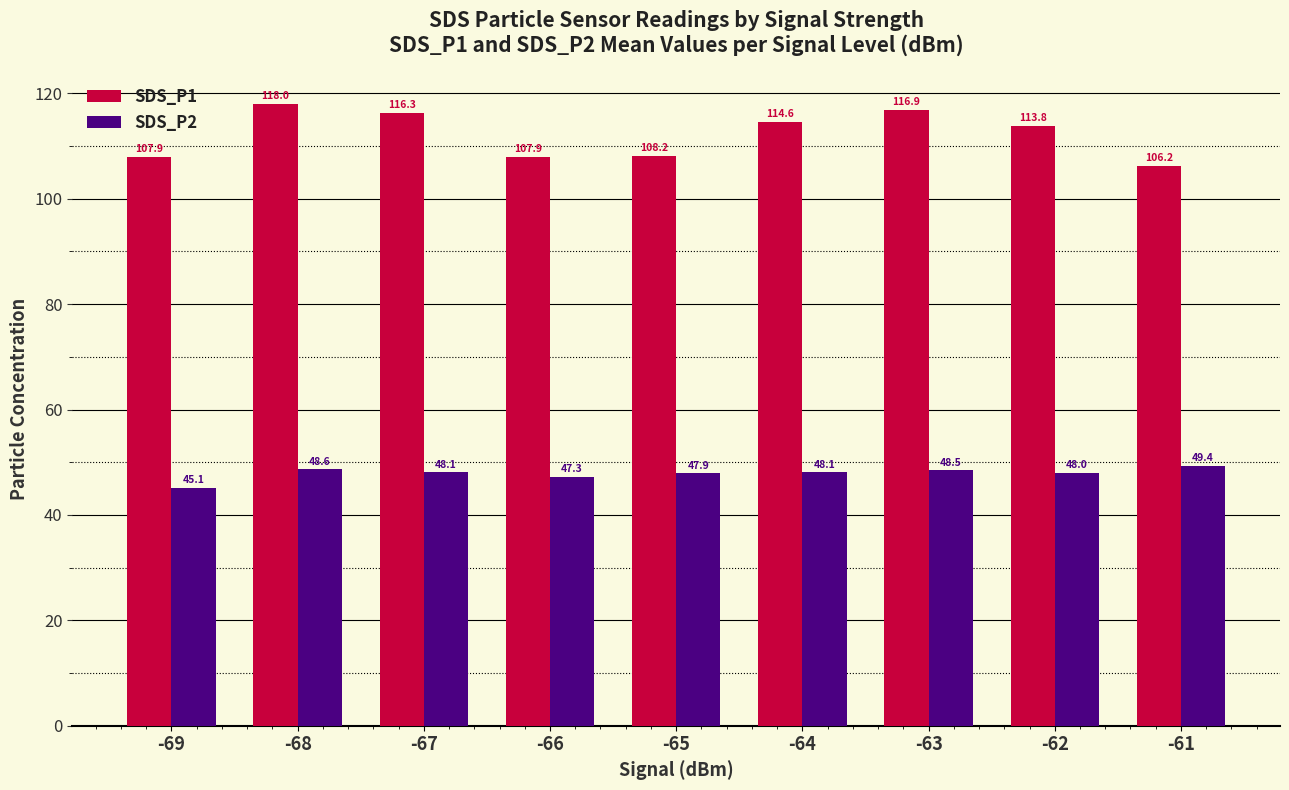

At -67, list the series in order from largest to smallest.

SDS_P1, SDS_P2